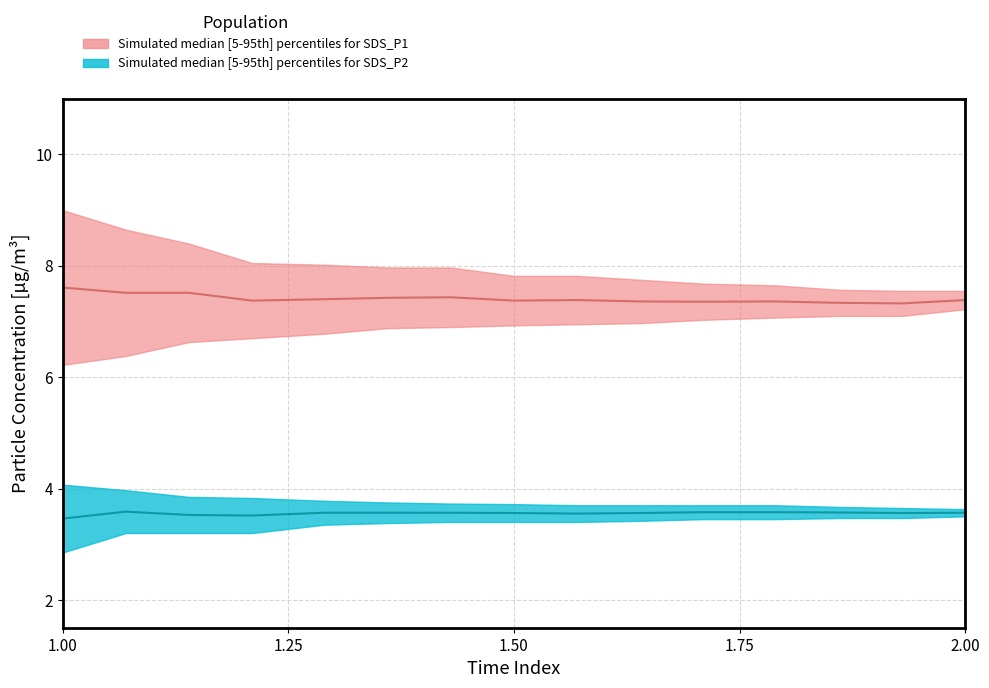

Is it true that SDS_P2 (upper) equals 6.0 at 03:12?

False